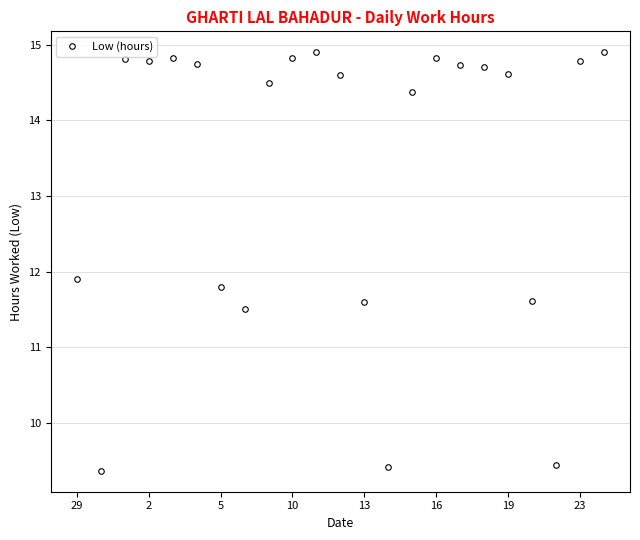

What is the value of the 7th point from the left?

11.8